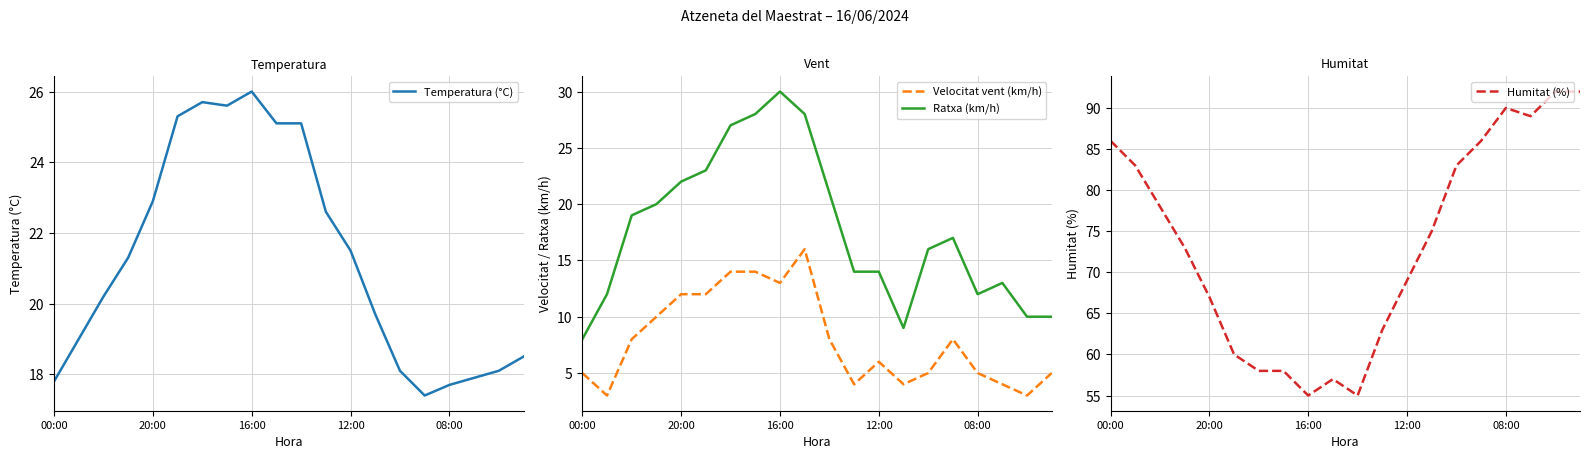

At which label does Ratxa (km/h) reach its minimum?

00:00